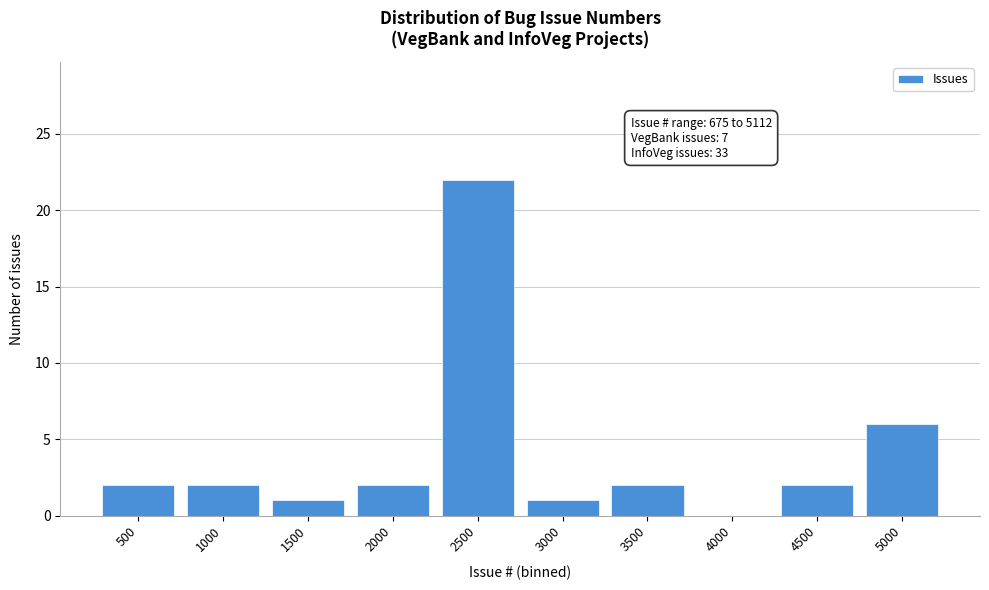

Reading left to right, transcribe all the data shown in this chart.

500=2	1000=2	1500=1	2000=2	2500=22	3000=1	3500=2	4000=0	4500=2	5000=6